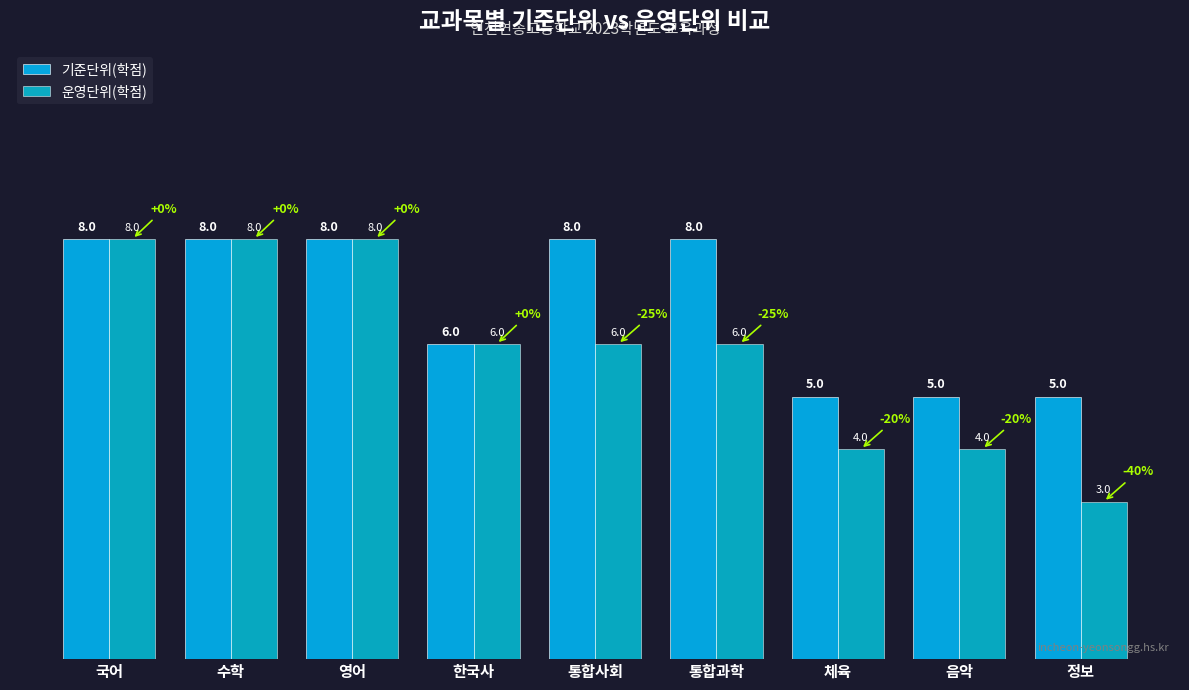

At which label is 기준단위(학점) closest to 6?

한국사